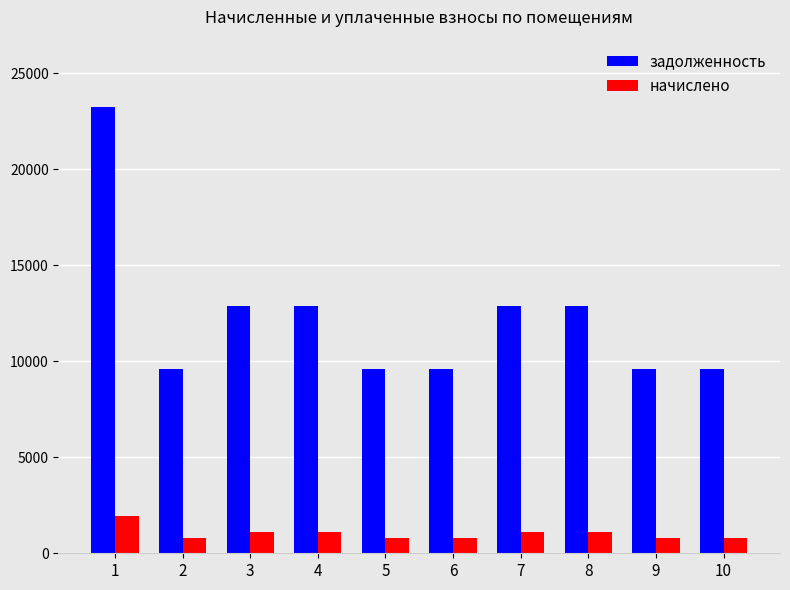

At 10, list the series in order from smallest to largest.

начислено, задолженность